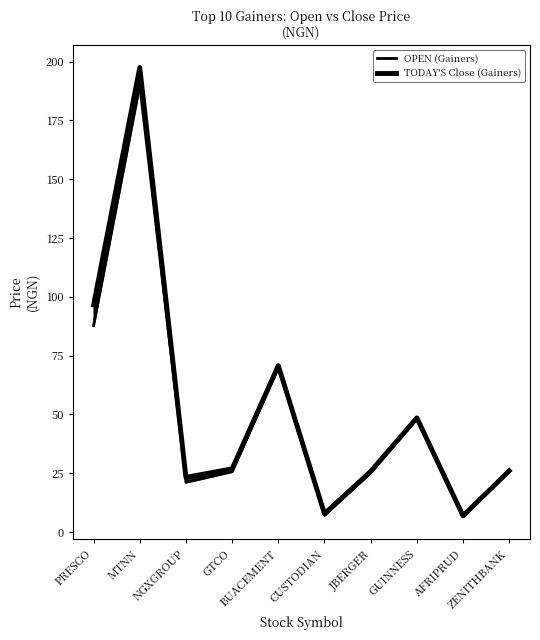

Which series has the largest total across all categories?

TODAY'S Close (Gainers)